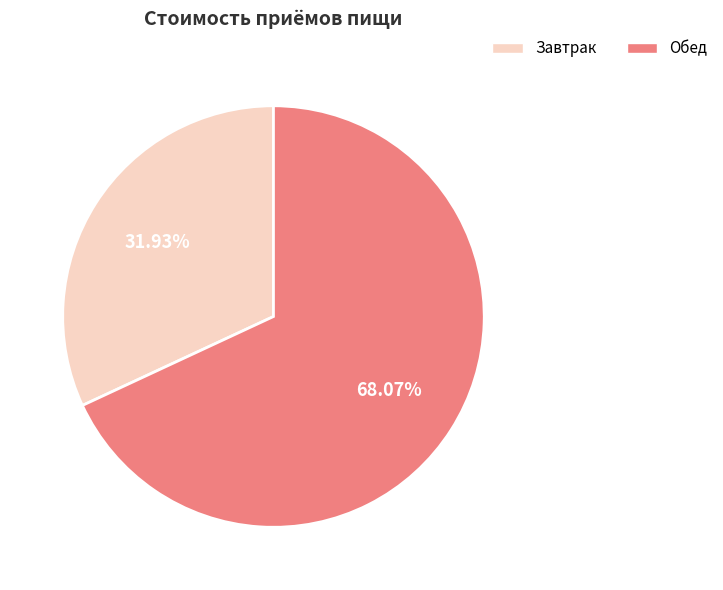

To the nearest percent, what is the average slice percentage?

50%